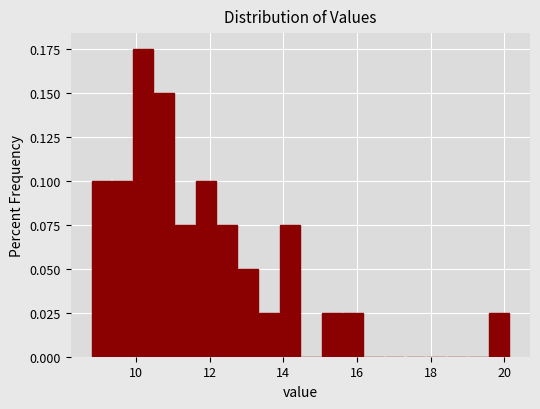

Read against the x-axis, roughly where is the centre of the tallest bar?

10.2